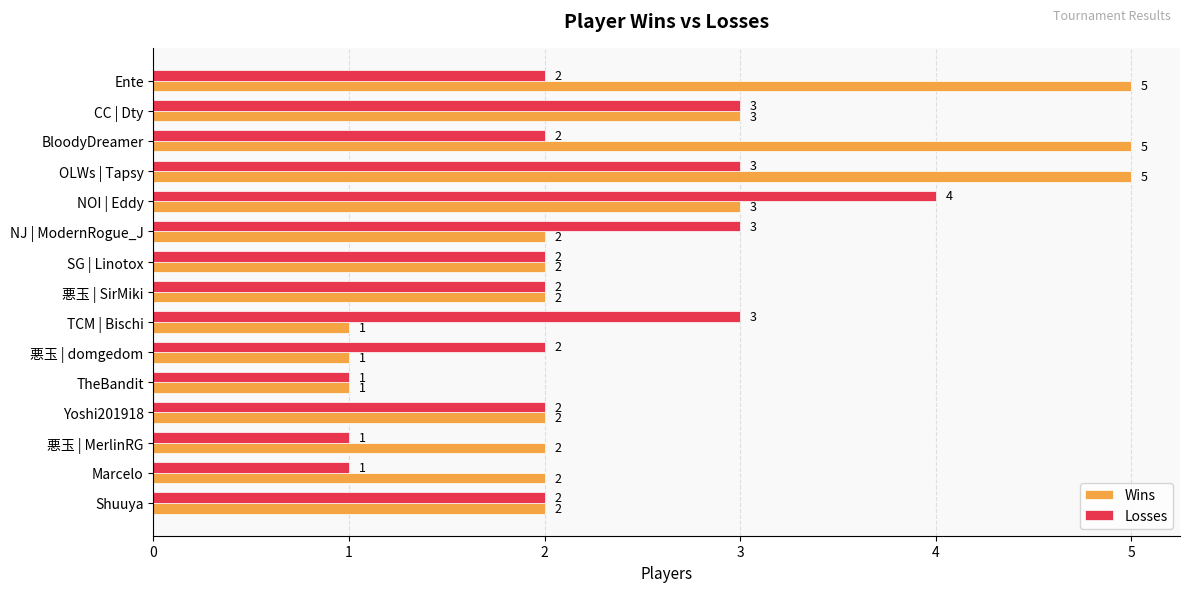

What is the greatest value displayed?

5